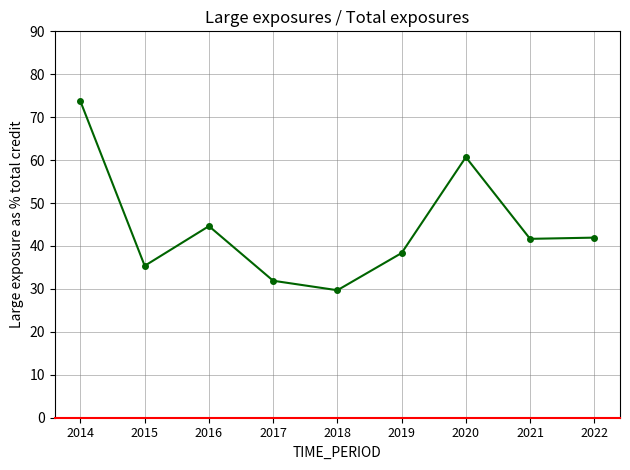

How many values are below 41?

4